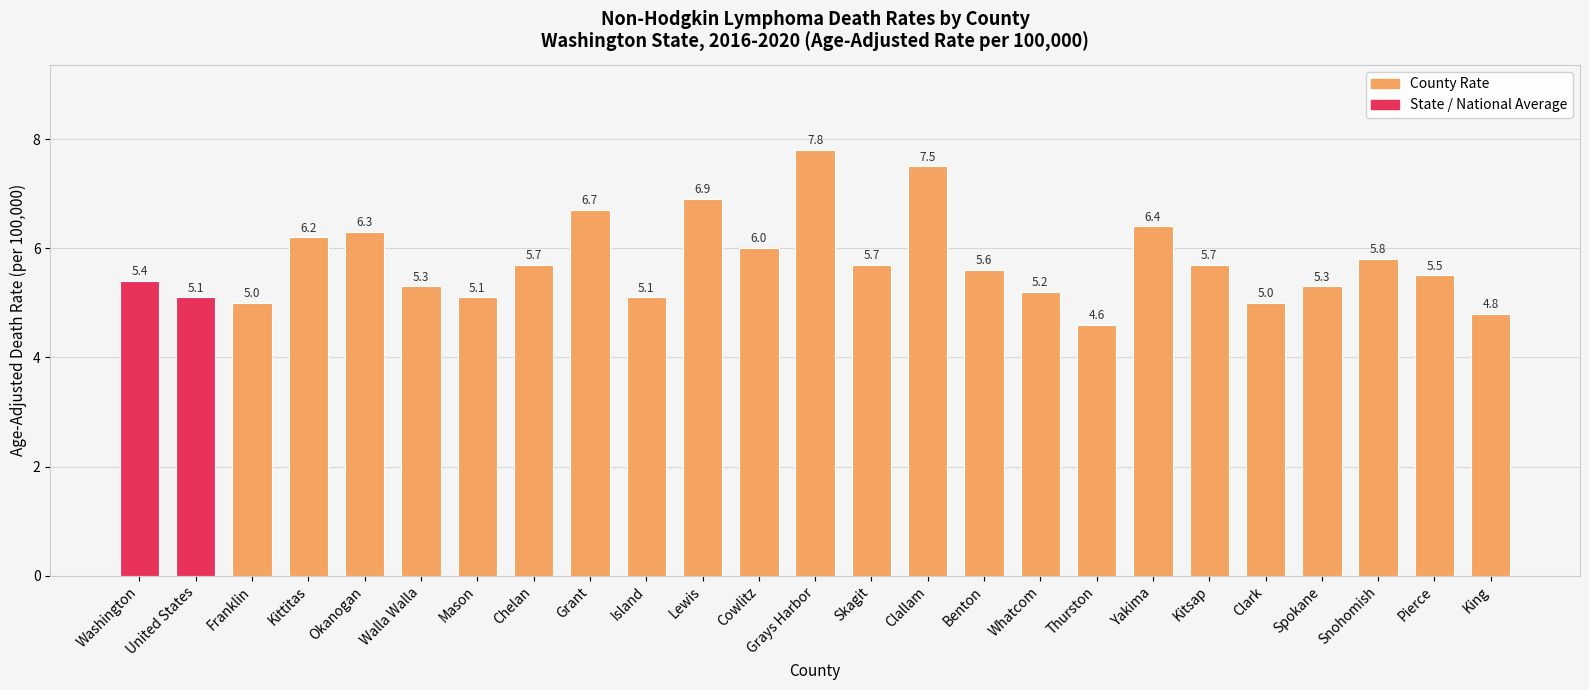

Where does the data first go above 5?

Washington